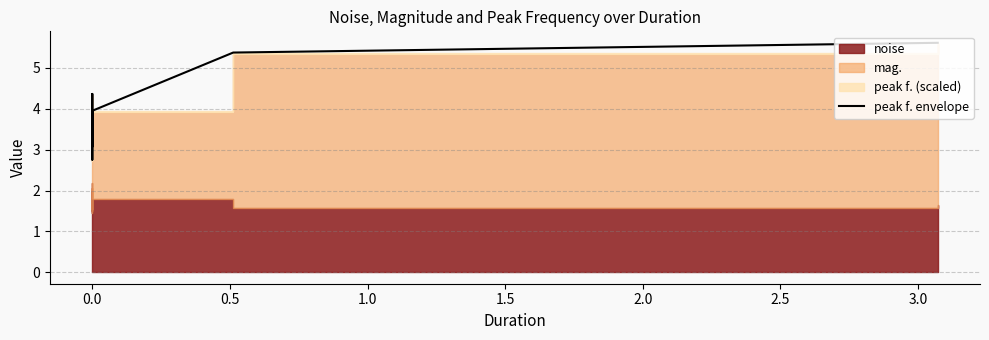

How many points are lower than both their immediate neighbors (excluding endpoints)?

13